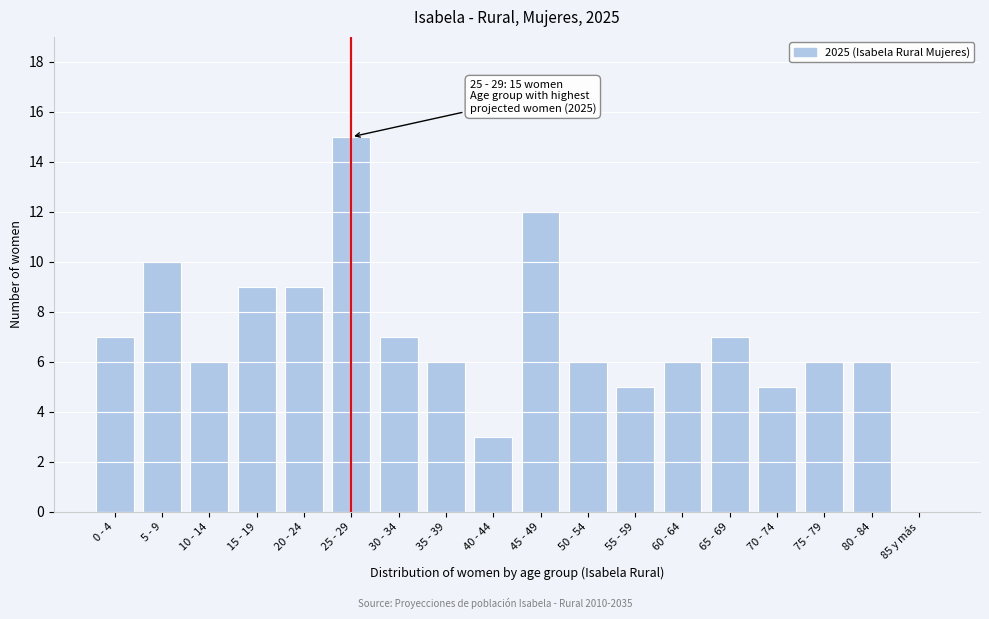

Reading left to right, transcribe all the data shown in this chart.

0 - 4=7	5 - 9=10	10 - 14=6	15 - 19=9	20 - 24=9	25 - 29=15	30 - 34=7	35 - 39=6	40 - 44=3	45 - 49=12	50 - 54=6	55 - 59=5	60 - 64=6	65 - 69=7	70 - 74=5	75 - 79=6	80 - 84=6	85 y más=0